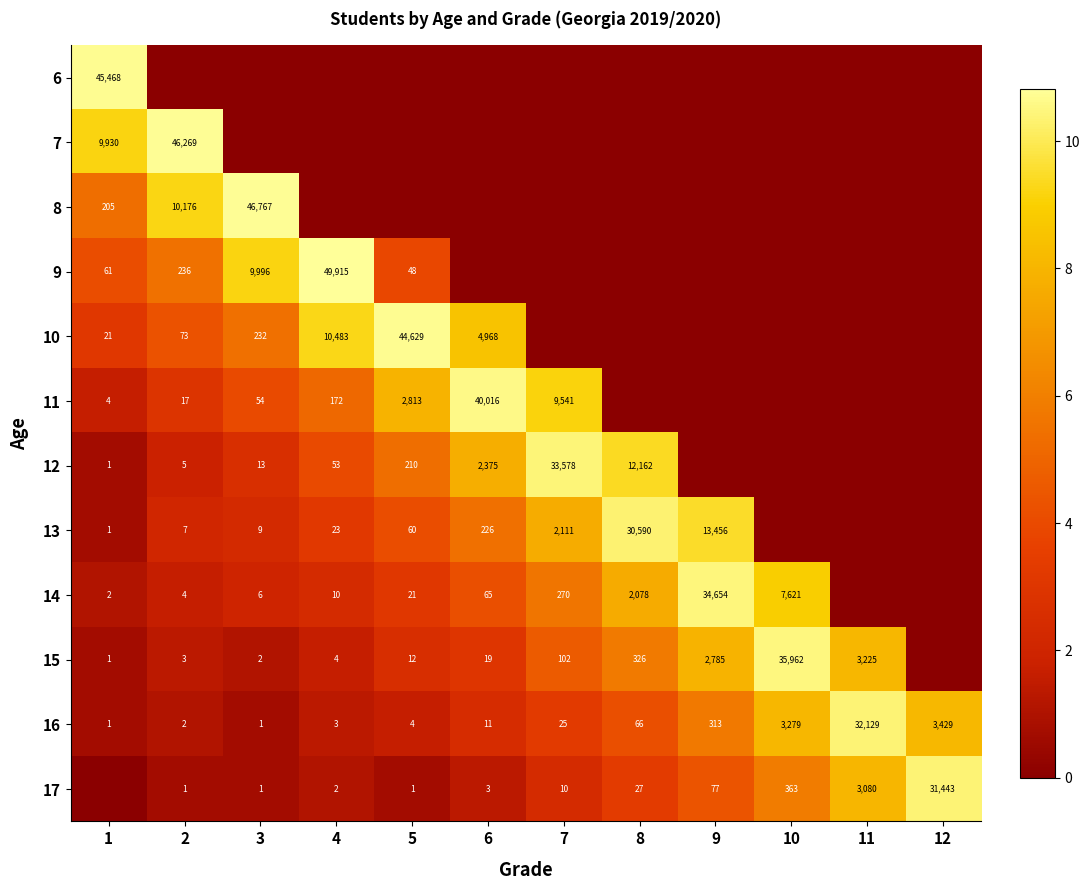

What is the difference between the 16 values at 3 and 9?

312